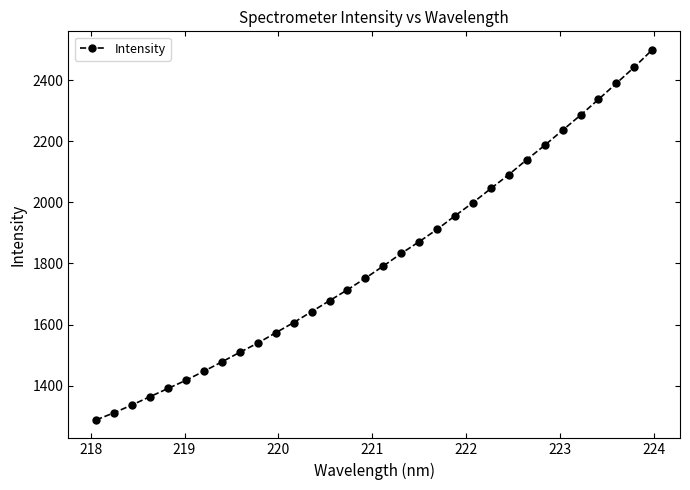

What is the value of the 2nd point from the left?

1311.7